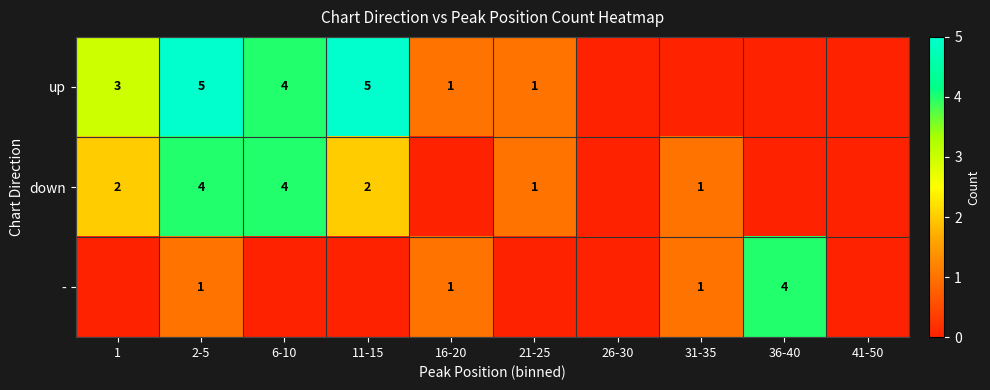

The value of down at 21-25 is 1. True or false?

True